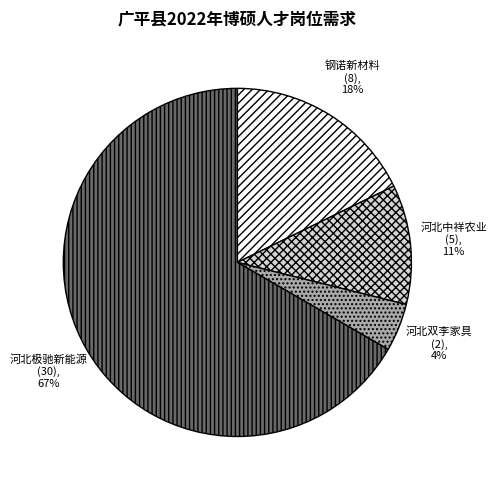

To the nearest percent, what is the average slice percentage?

25%